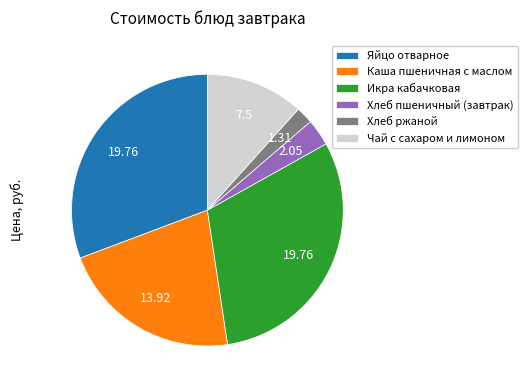

Count the number of slices in the pie.

6